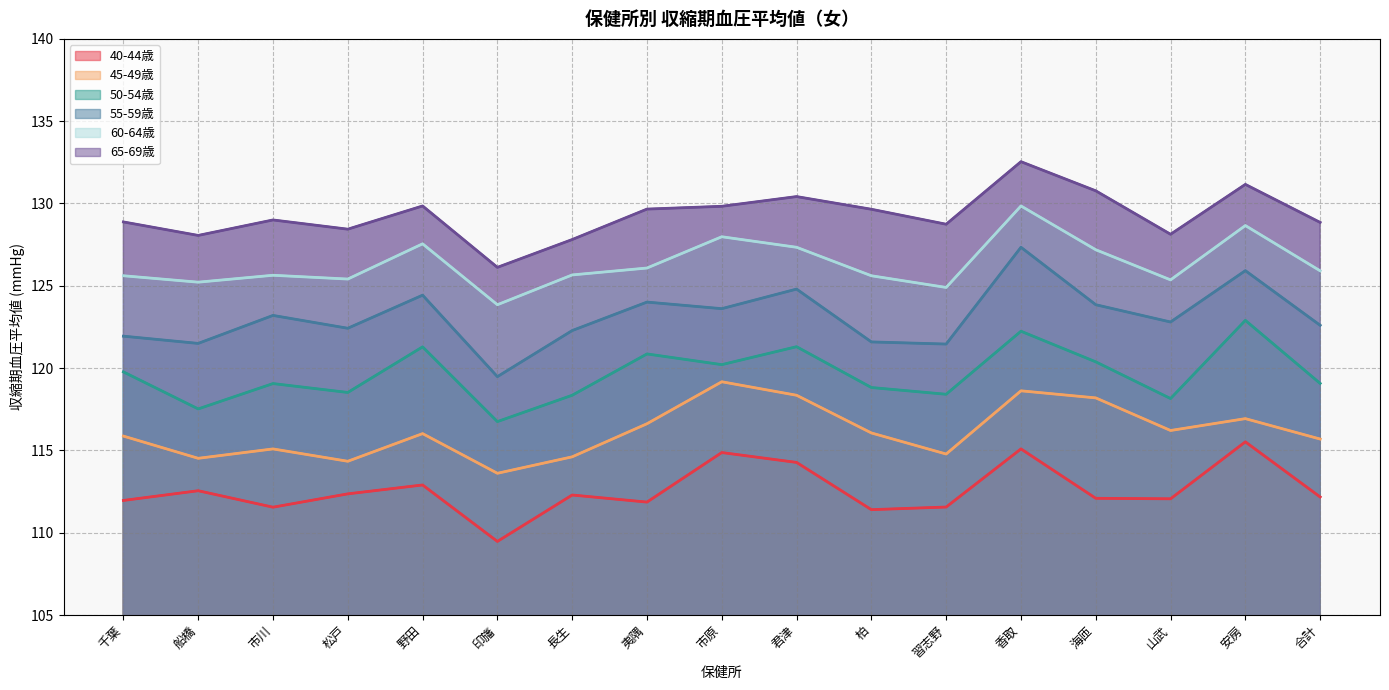

Which series has the widest spread of values?

55-59歳